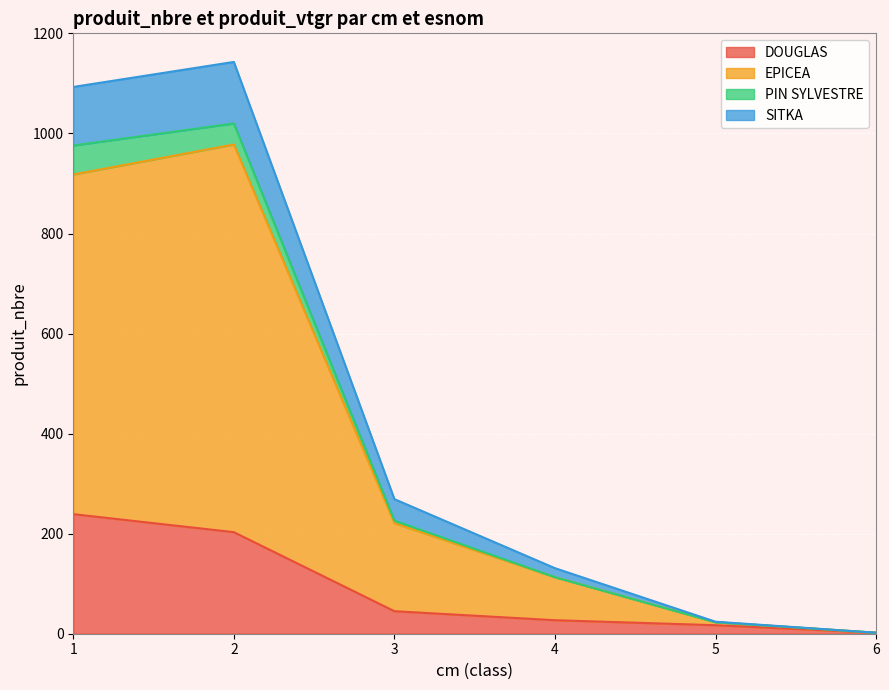

Which category has the lowest value across all series?

SITKA_5